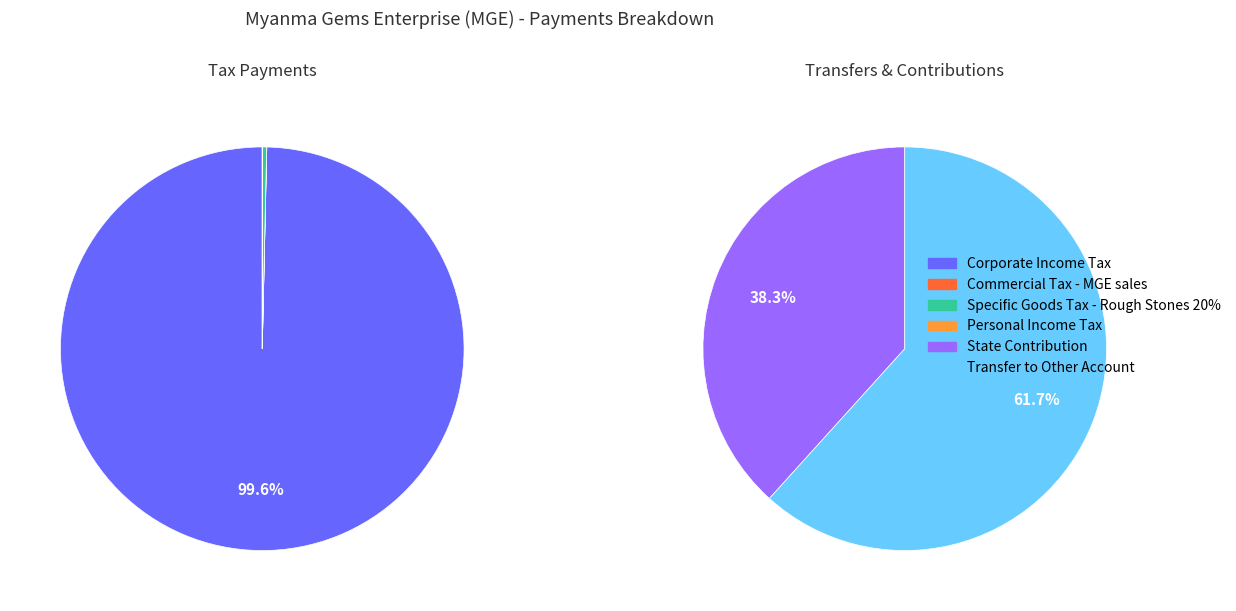

What is the ratio of the value at State Contribution to the value at Corporate Income Tax?

0.8